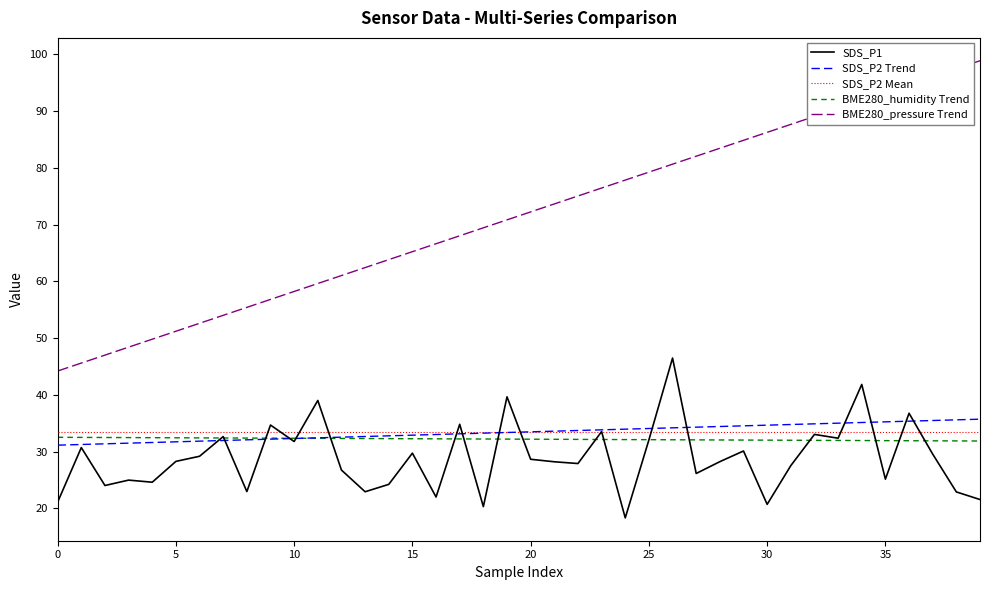

What is the smallest value displayed?

18.4